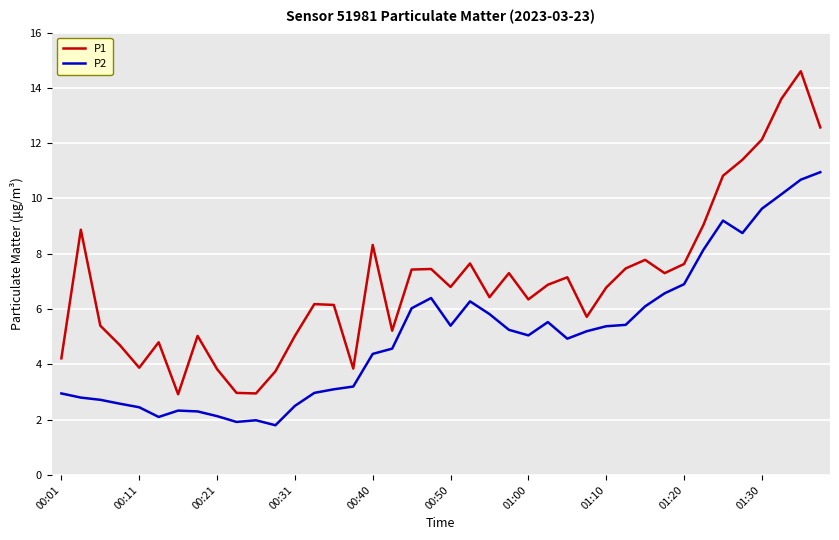

In P1, how many points are lower than both neighbors (excluding endpoints)?

10